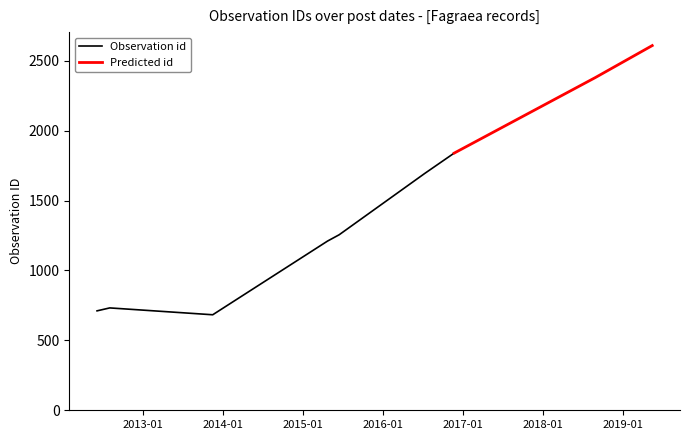

True or false: Predicted id and Observation id intersect in this chart.

False